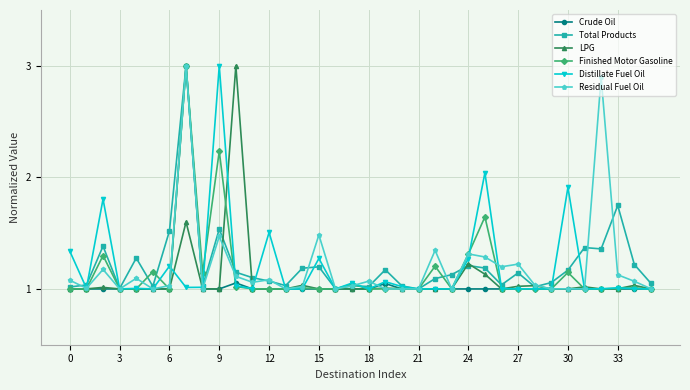

True or false: Residual Fuel Oil has more than 2 interior local peaks.

True